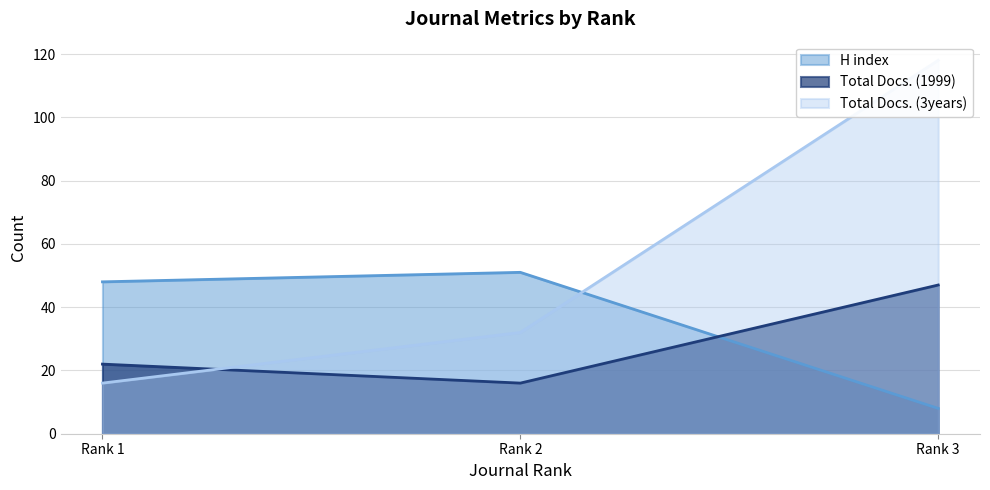

Which series changed the most between Rank 1 and Rank 2?

Total Docs. (3years)